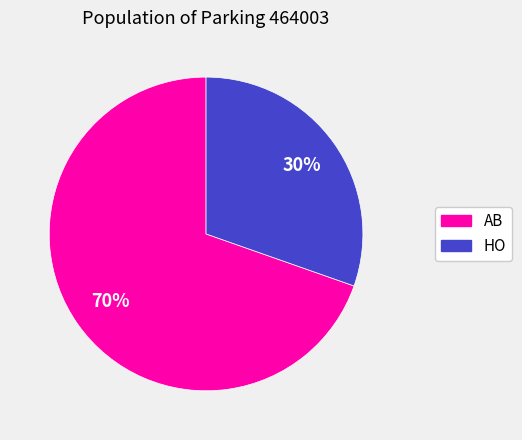

Is it true that HO is 22% of the pie?

False